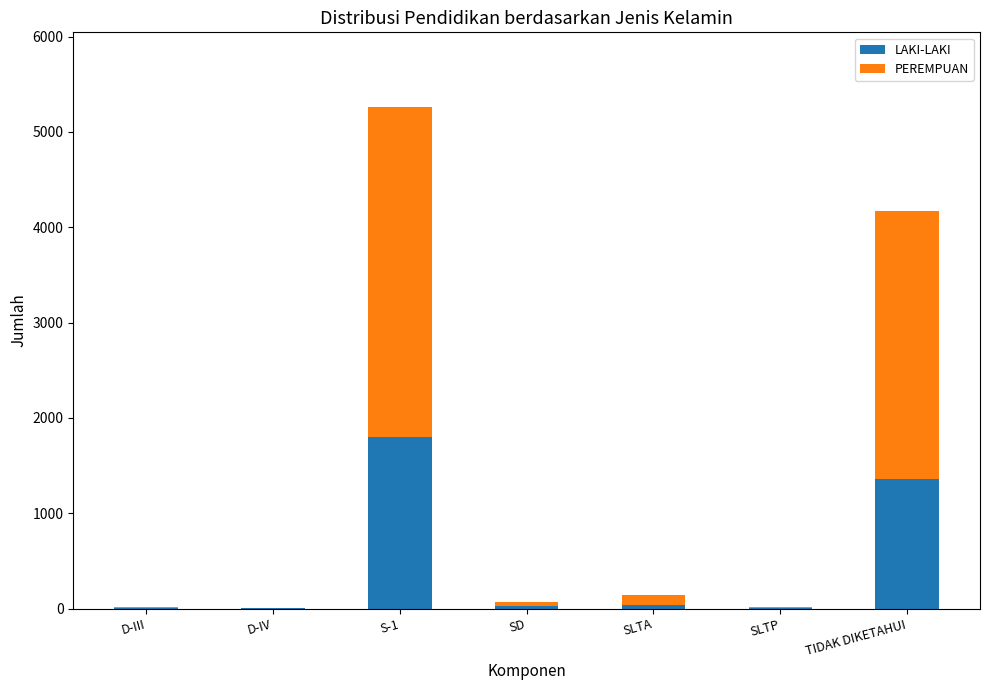

How many series are shown in this chart?

2